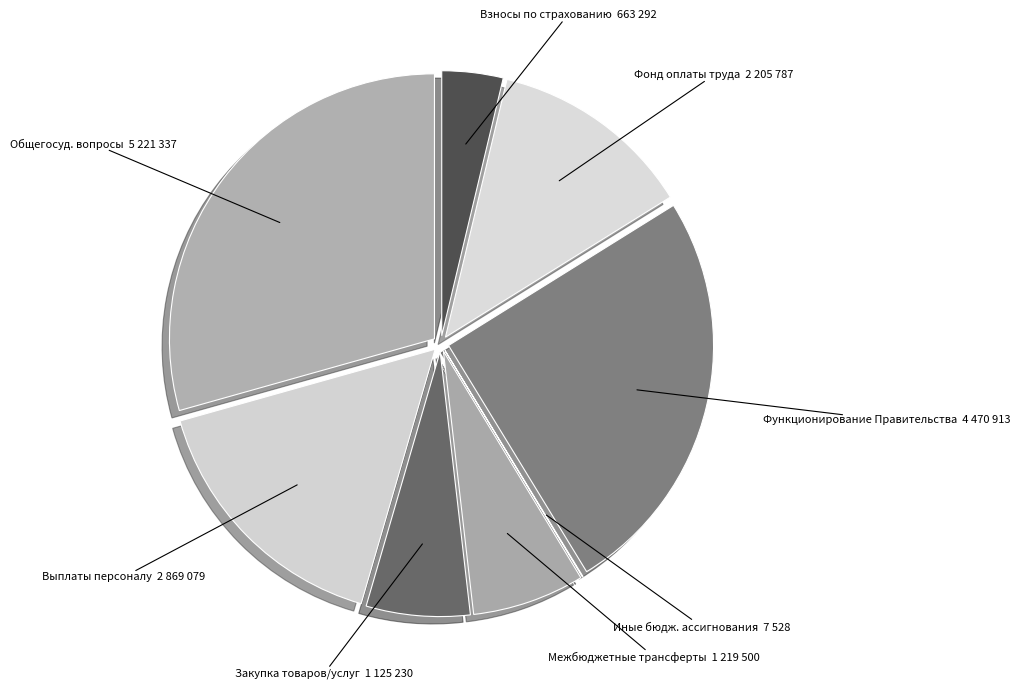

How many segments does this pie chart have?

8